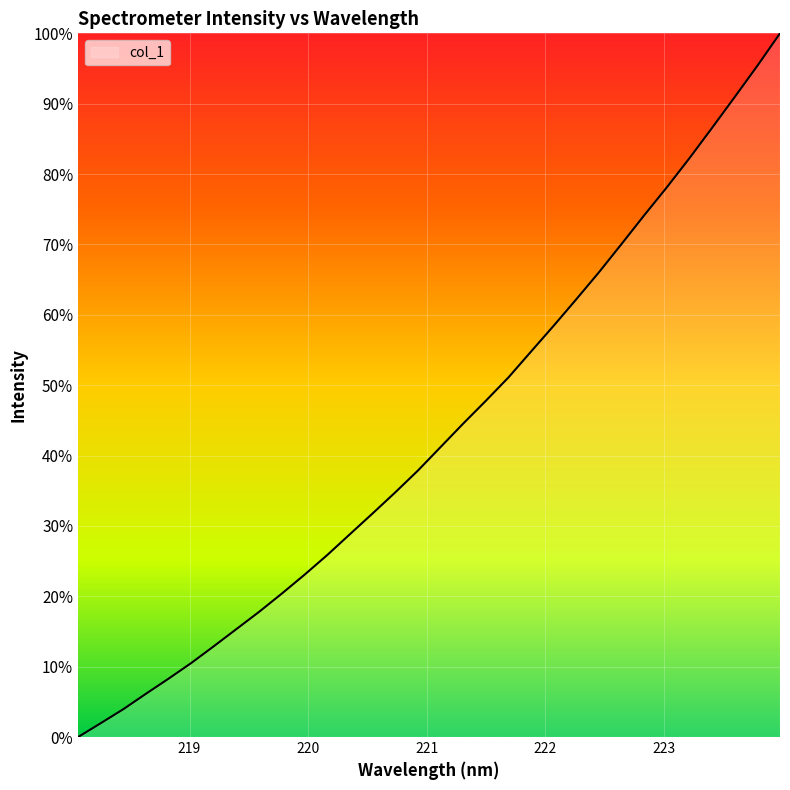

What is the greatest value displayed?

100.0